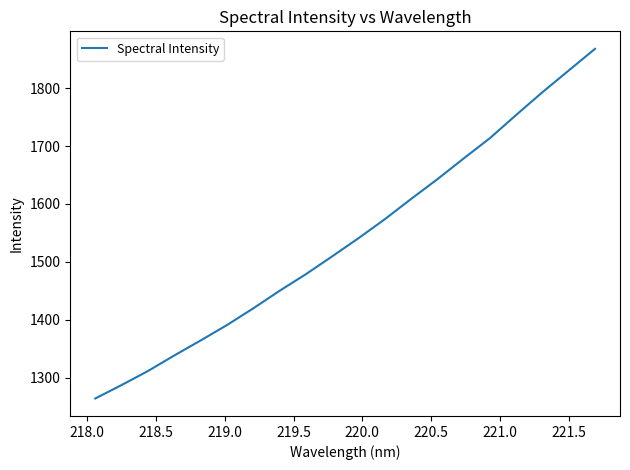

What is the maximum value shown in the chart?

1867.8